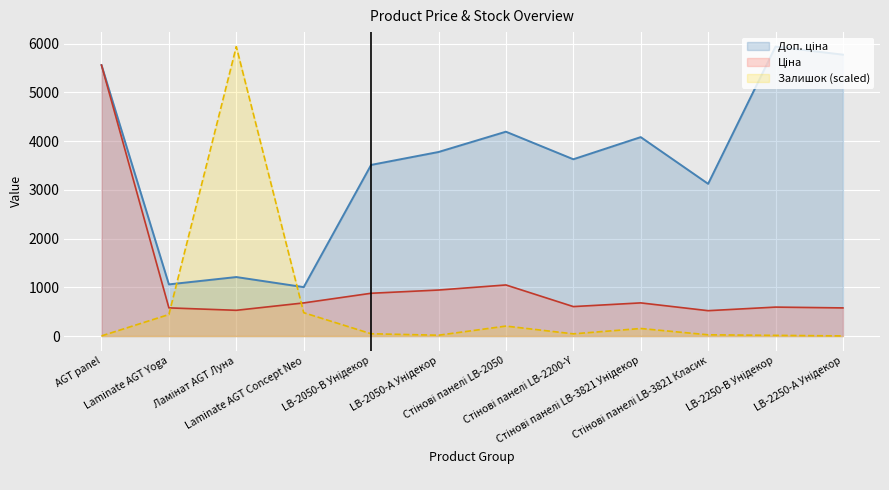

In Залишок, how many points are lower than both neighbors (excluding endpoints)?

2